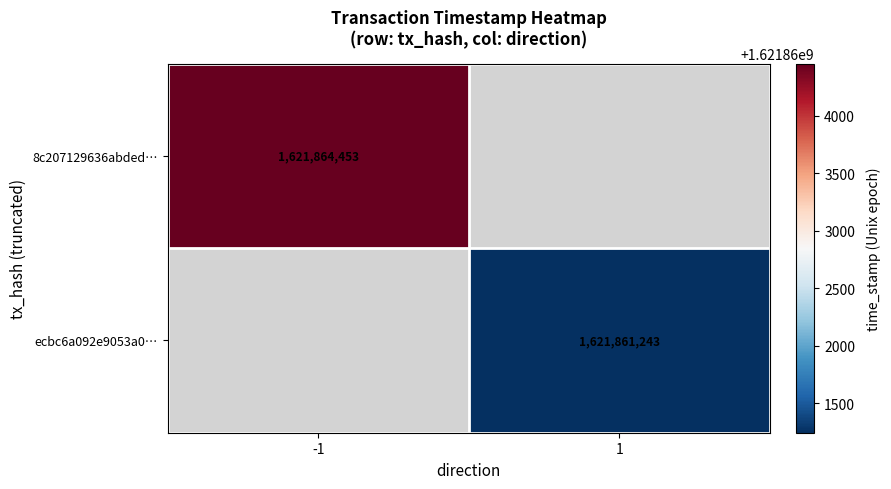

Is it true that 8c207129636abded… equals 2696009675.0 at -1?

False